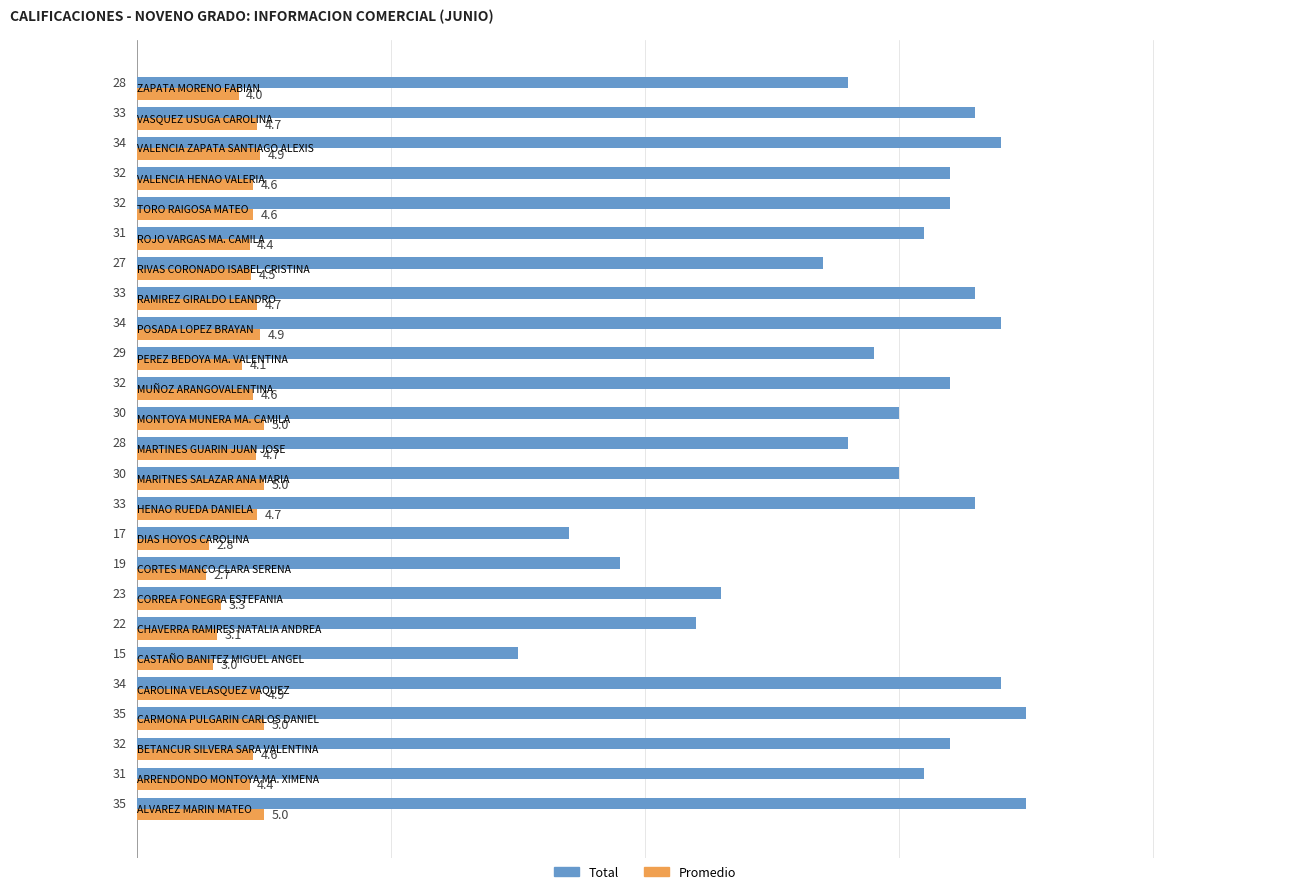

What is the minimum value shown in the chart?

2.7